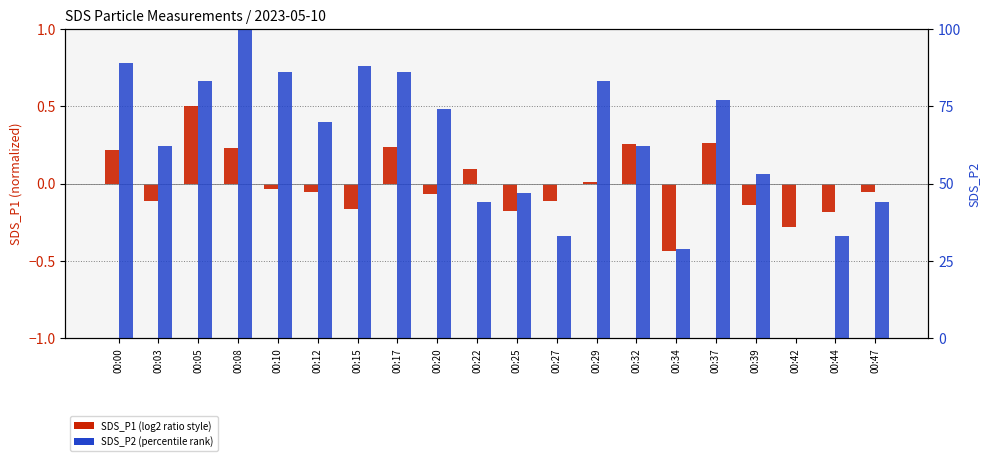

Which series has the largest total across all categories?

SDS_P2 (percentile)